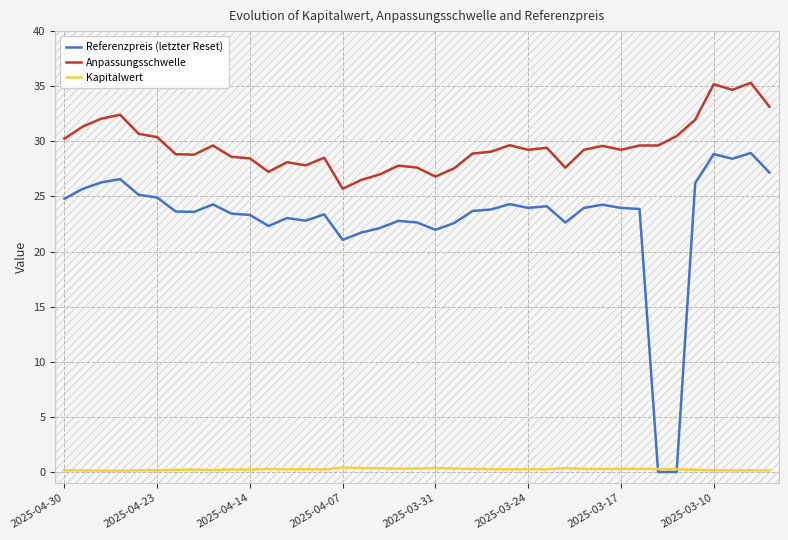

Count the number of categories in the chart.

39